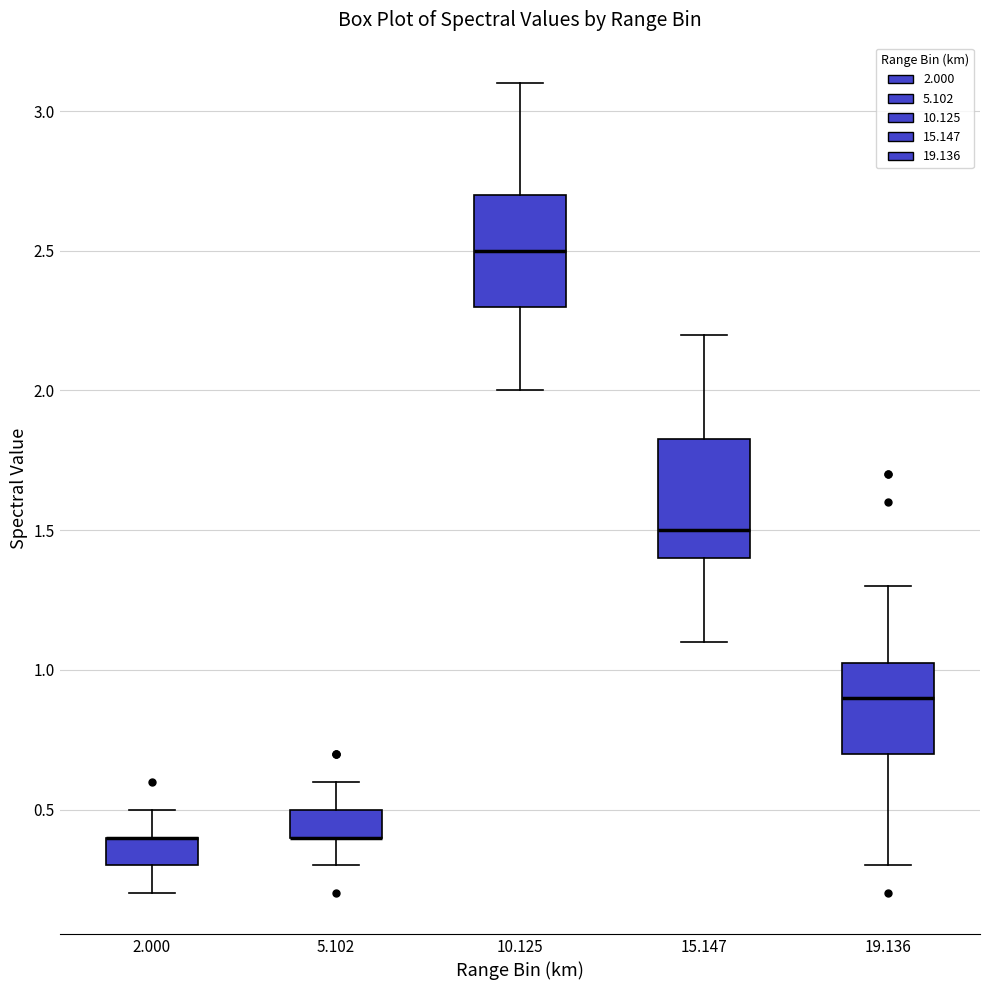

Reading left to right, transcribe this box plot: for each box, give where its median line is, the range the box spans, and where its two whiskers end, as read against the y-axis. The values are not printed on the chart, so give them approximately, as read against the axis.

2.000: median 0.40 (drawn on the box's upper edge), box 0.30 to 0.40, whiskers 0.20 to 0.50
5.102: median 0.40 (drawn on the box's lower edge), box 0.40 to 0.50, whiskers 0.30 to 0.60
10.125: median 2.50, box 2.30 to 2.70, whiskers 2.00 to 3.10
15.147: median 1.50, box 1.40 to 1.85, whiskers 1.10 to 2.20
19.136: median 0.90, box 0.70 to 1.05, whiskers 0.30 to 1.30